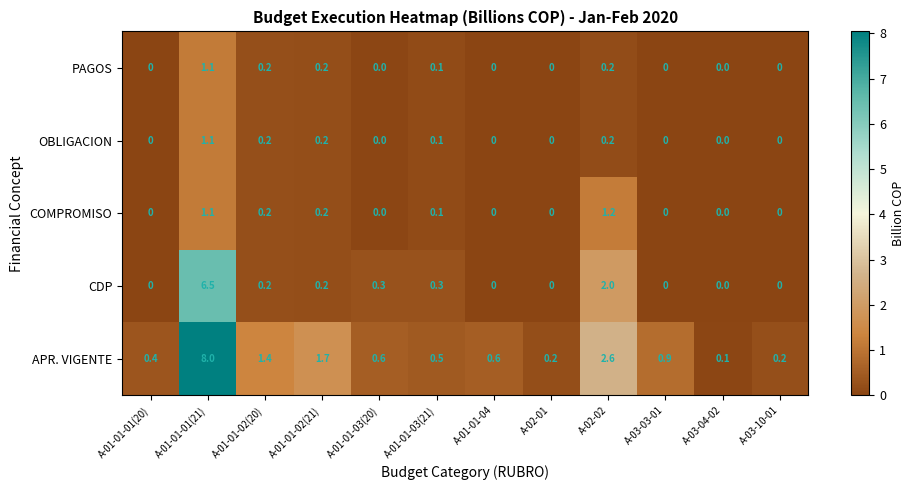

At which category is the sum across all series the highest?

A-01-01-01(21)